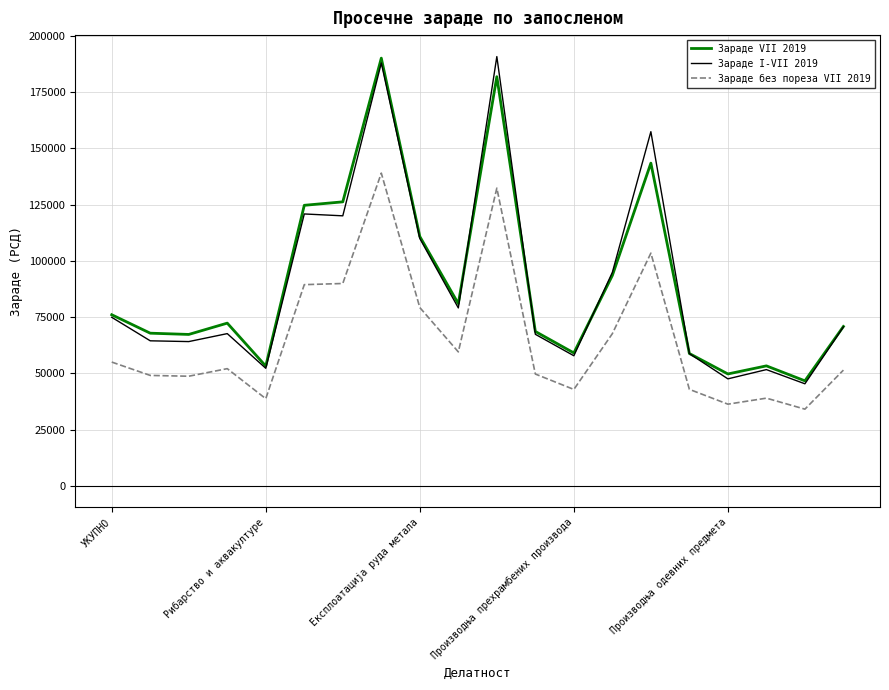

What is the average value of the Зараде VII 2019 series?

89767